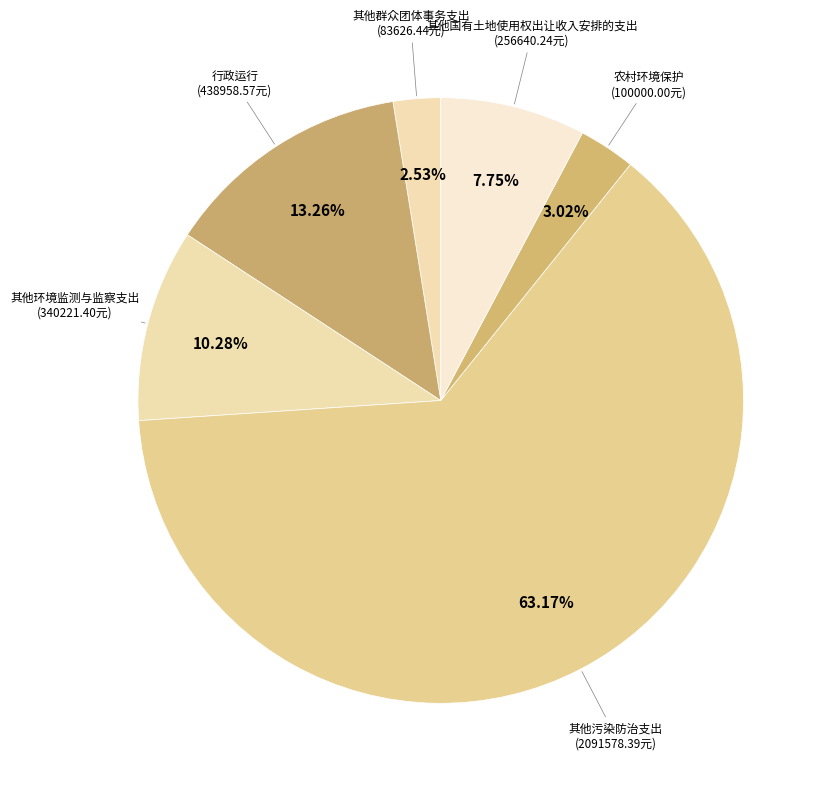

To the nearest percent, what is the difference between the 其他国有土地使用权出让收入安排的支出 and 行政运行 slice percentages?

6%